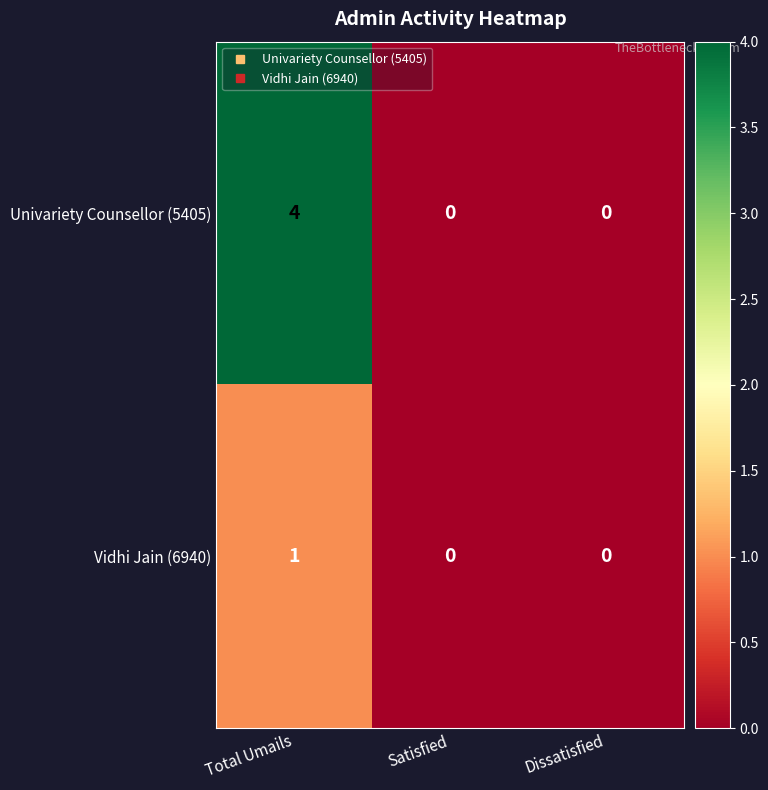

Which label corresponds to the largest value in the chart?

Total Umails